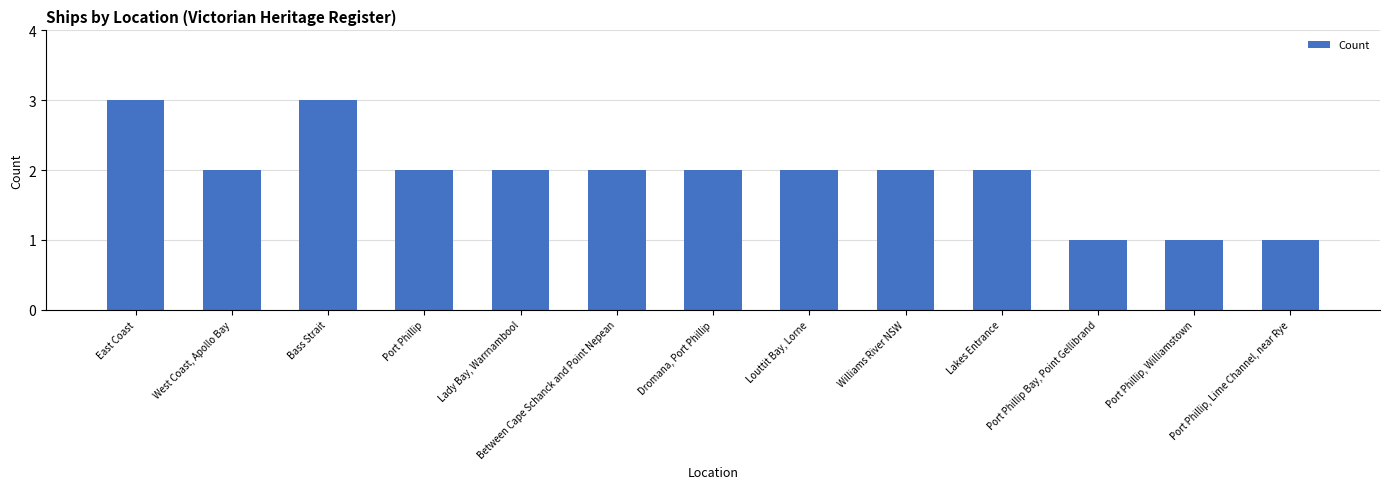

Reading left to right, what are all the values shown in this chart?

East Coast=3	West Coast, Apollo Bay=2	Bass Strait=3	Port Phillip=2	Lady Bay, Warrnambool=2	Between Cape Schanck and Point Nepean=2	Dromana, Port Phillip=2	Louttit Bay, Lorne=2	Williams River NSW=2	Lakes Entrance=2	Port Phillip Bay, Point Gellibrand=1	Port Phillip, Williamstown=1	Port Phillip, Lime Channel, near Rye=1